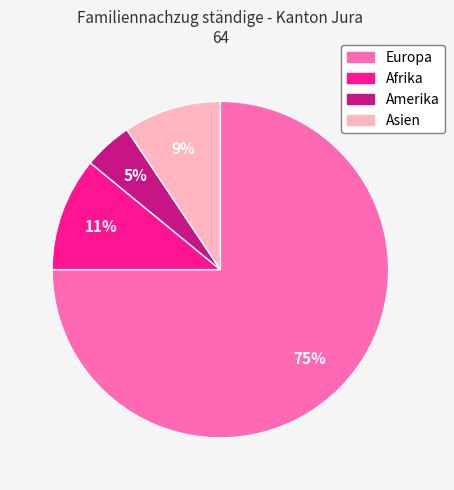

What percentage is the Asien slice, to the nearest percent?

9%